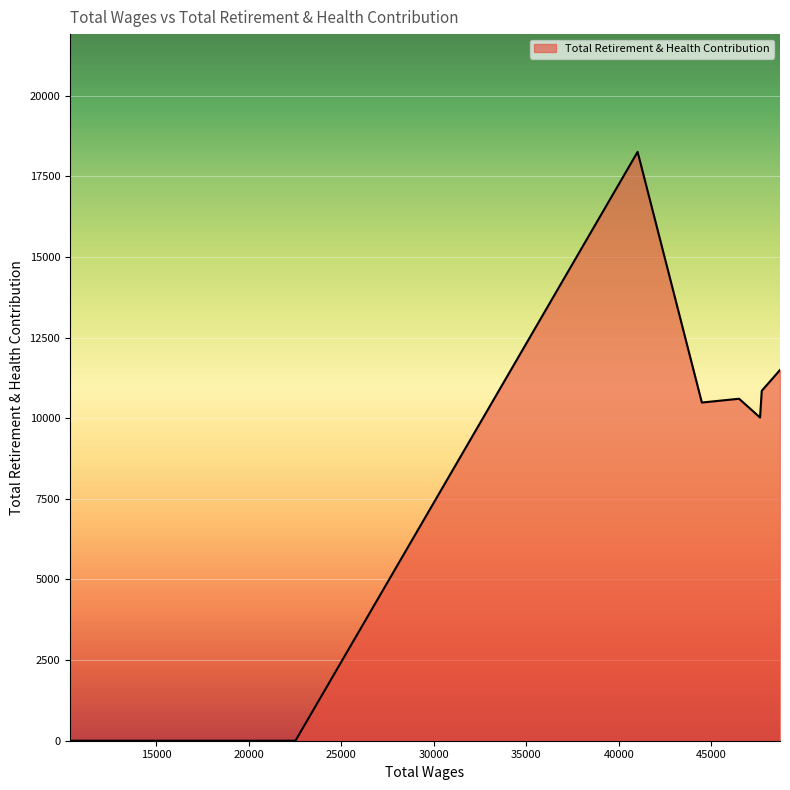

What is the difference between the maximum and minimum values?

18255